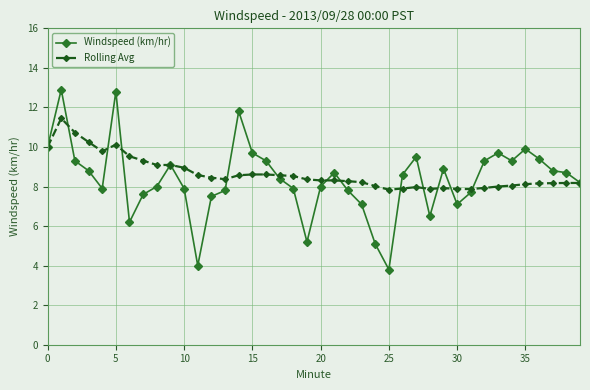

What is the average value of the Windspeed (km/hr) series?

8.4